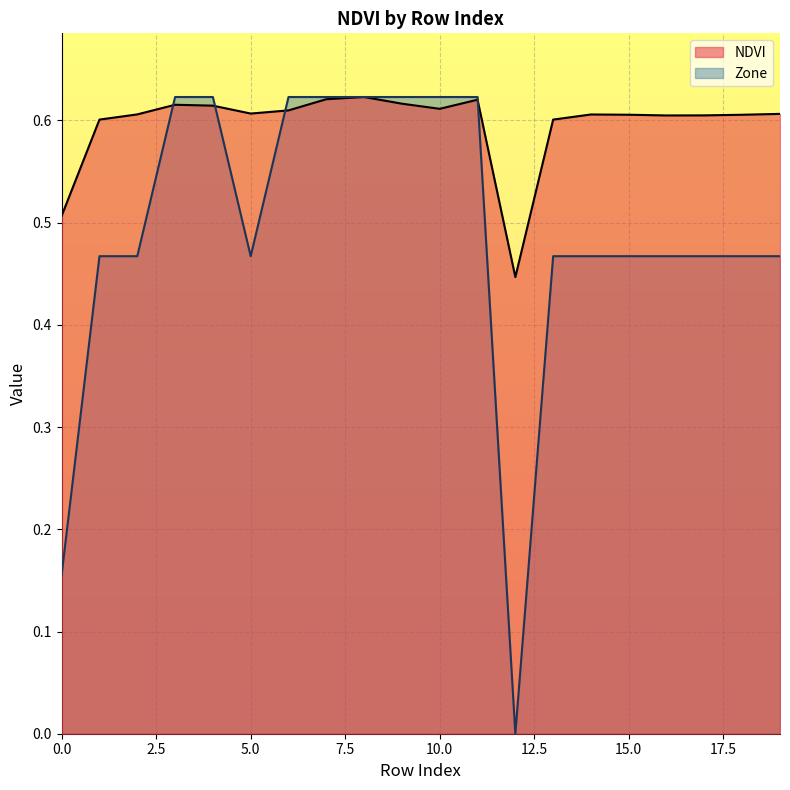

Which series ends up on top after the final intersection of Zone and NDVI?

NDVI